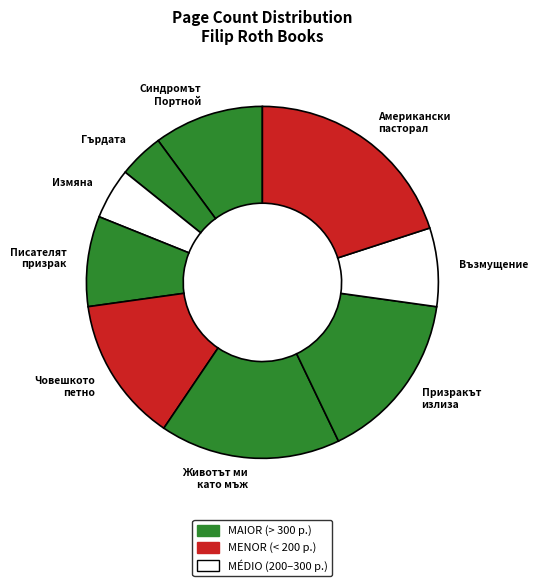

How many segments does this pie chart have?

9